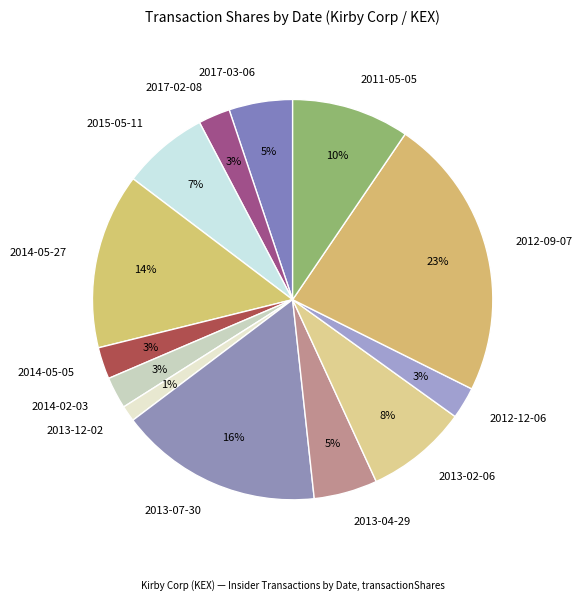

Count the number of slices in the pie.

13